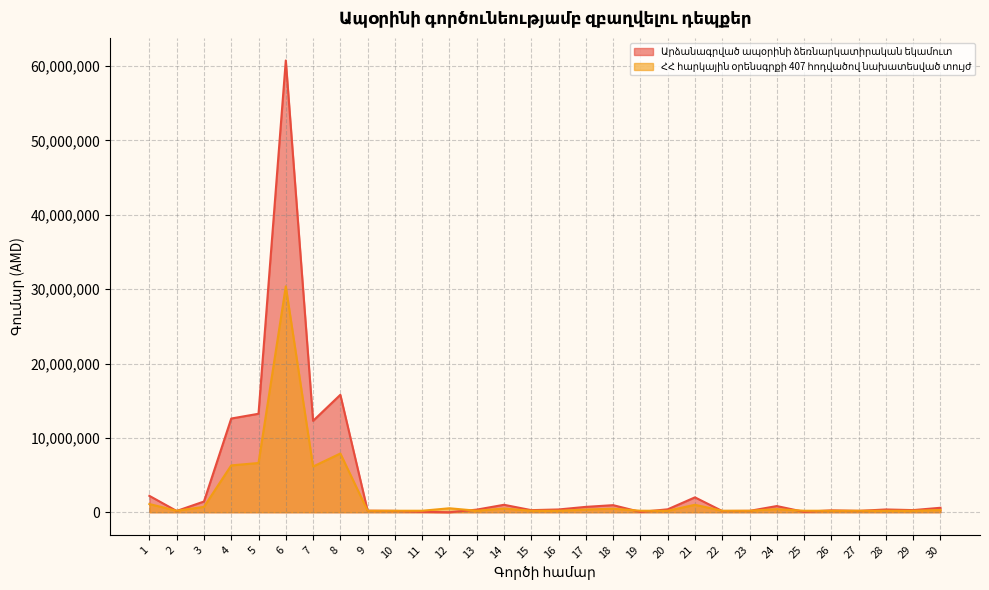

What is the difference between the second highest and minimum values in the Արձանագրված ապօրինի ձեռնարկատիրական եկամուտ series?

15792278